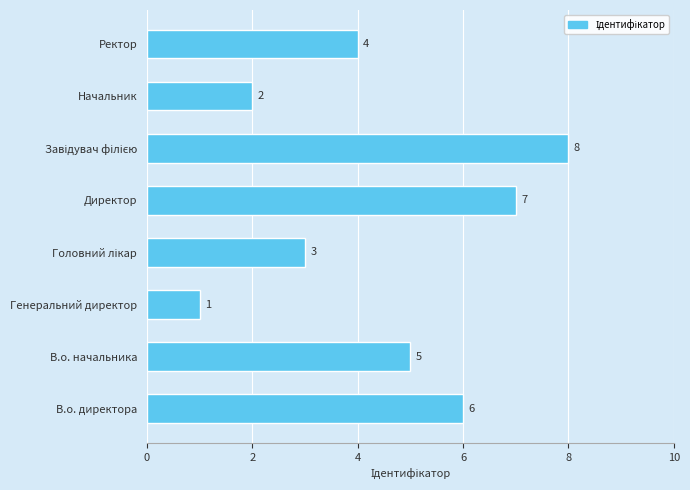

What is the sum of all values?

36